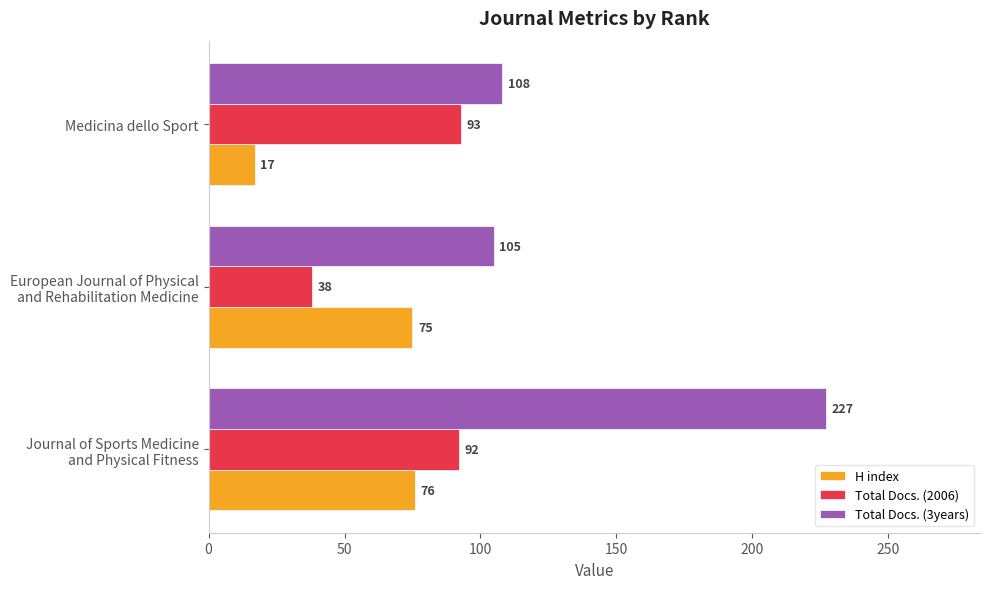

Which series has the largest range (max minus min)?

Total Docs. (3years)